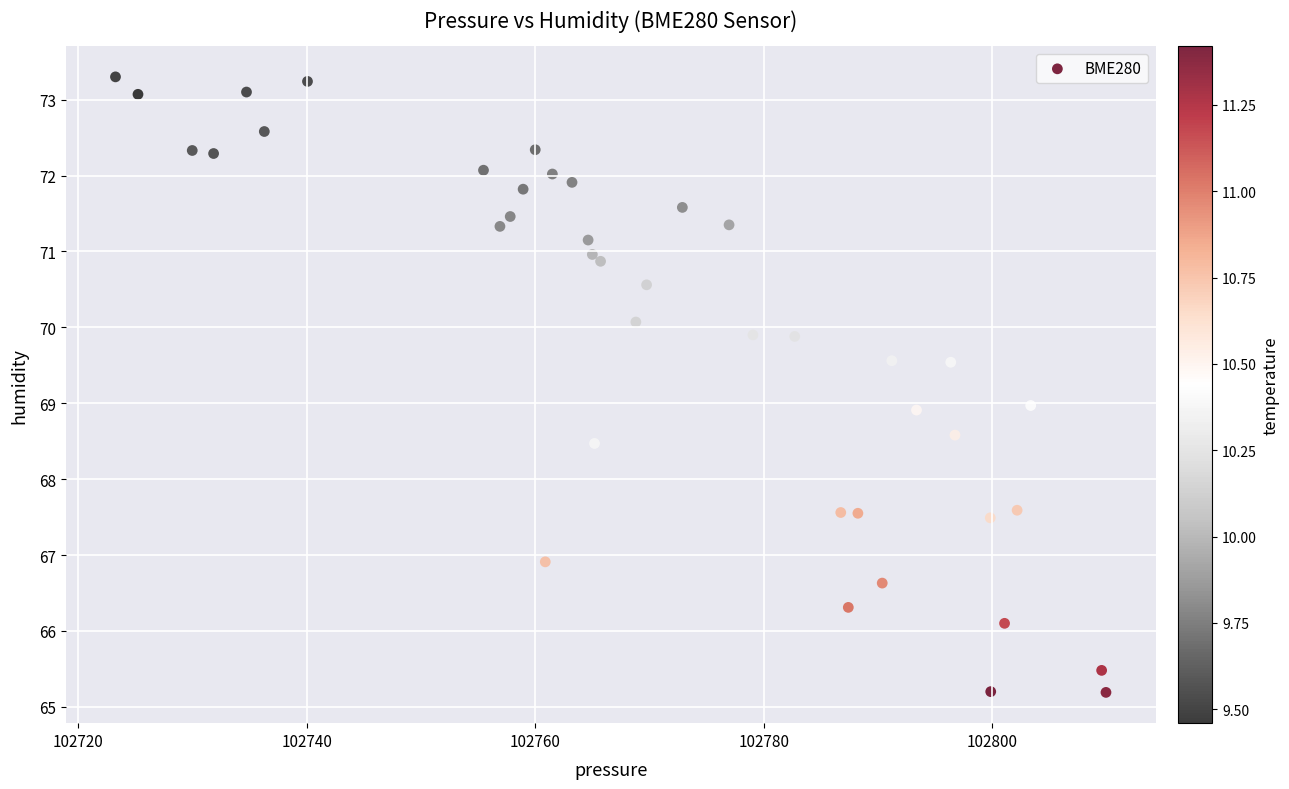

What is the range of X values (max minus min)?

86.7